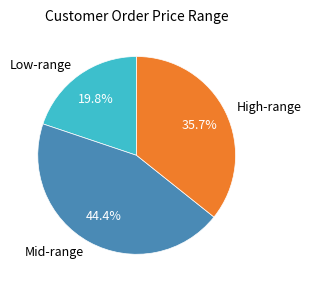

How much of the chart is everything except High-range?

64.3%